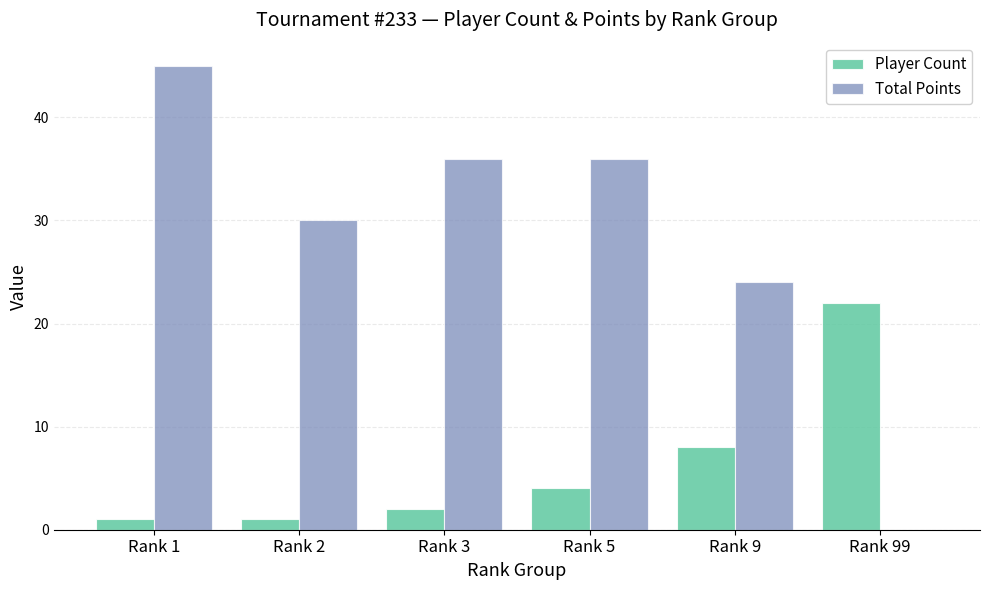

At which category is the sum across all series the highest?

Rank 1